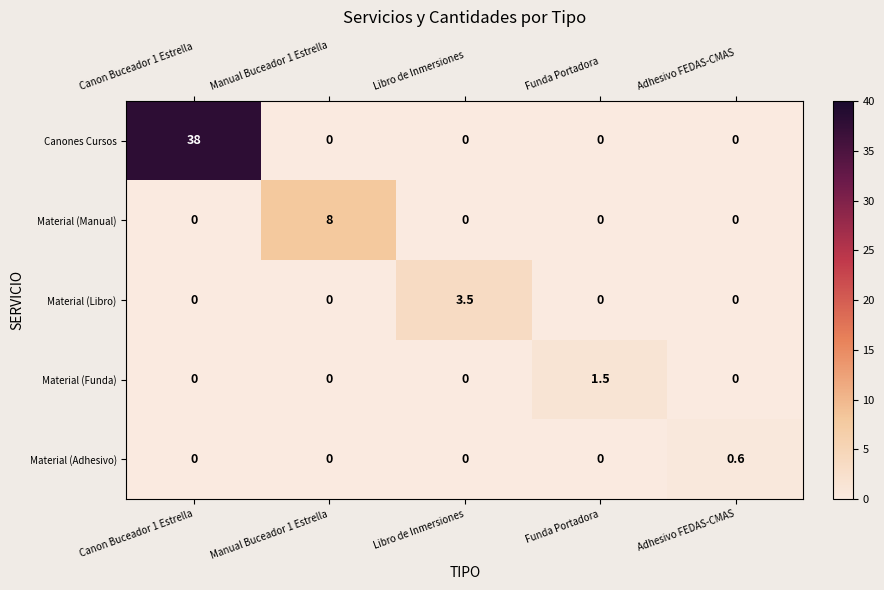

Rank the series by their maximum value, from highest to lowest.

Canones Cursos, Material (Manual), Material (Libro), Material (Funda), Material (Adhesivo)